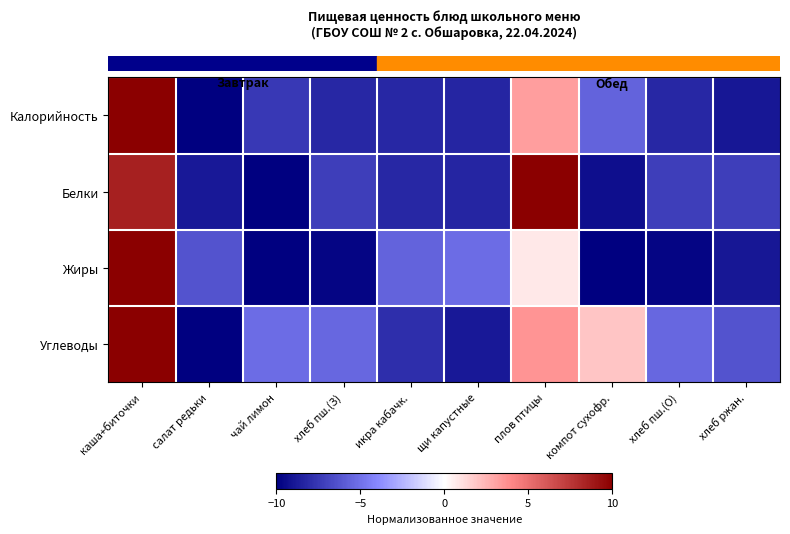

At which category is the sum across all series the highest?

каша+биточки